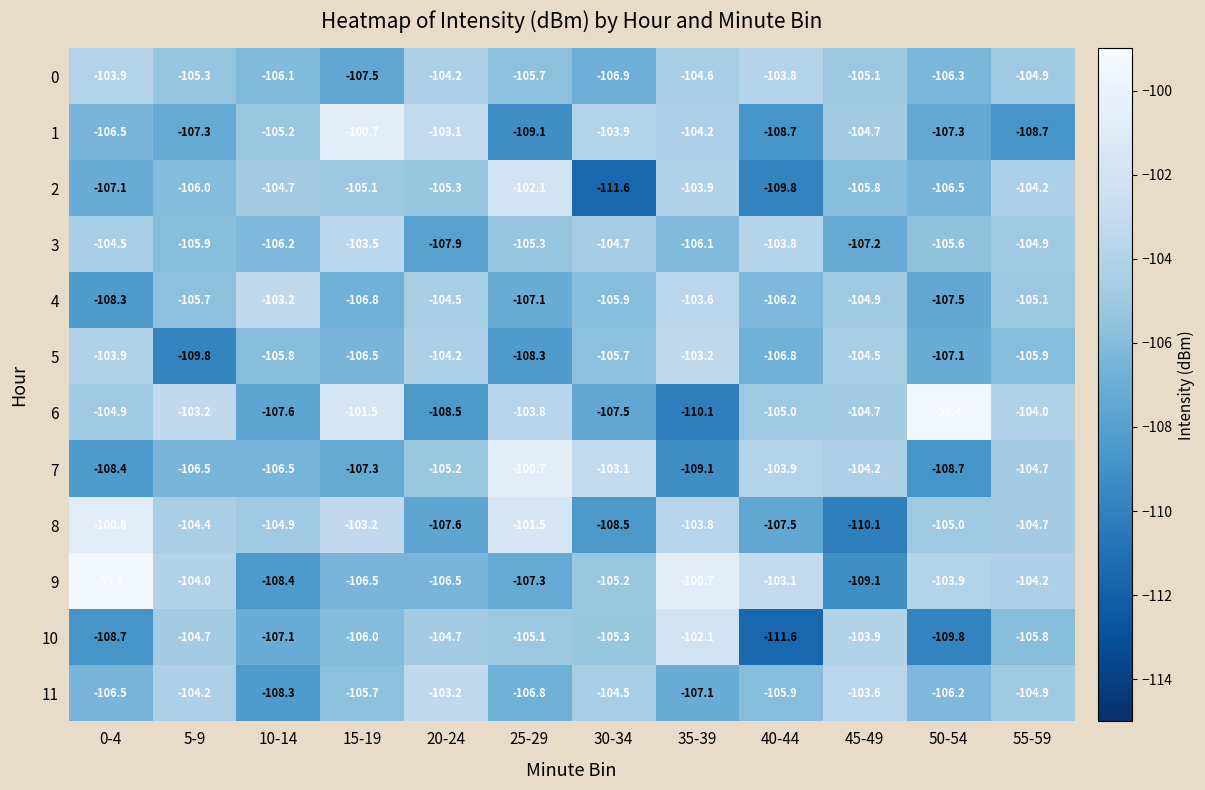

How many data points in 5 are above -105?

4